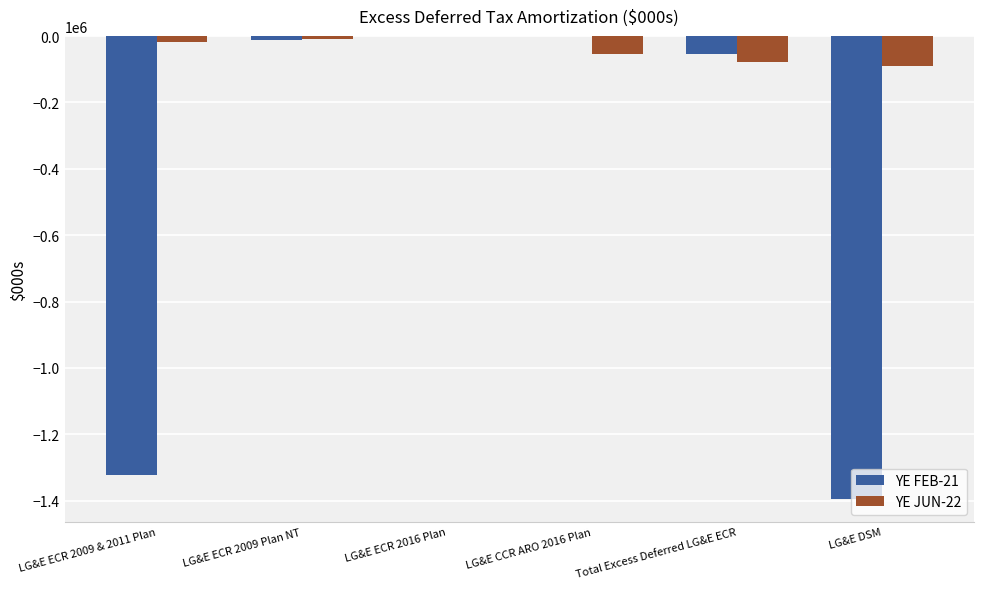

What is the sum of all YE JUN-22 values?

-246782.8